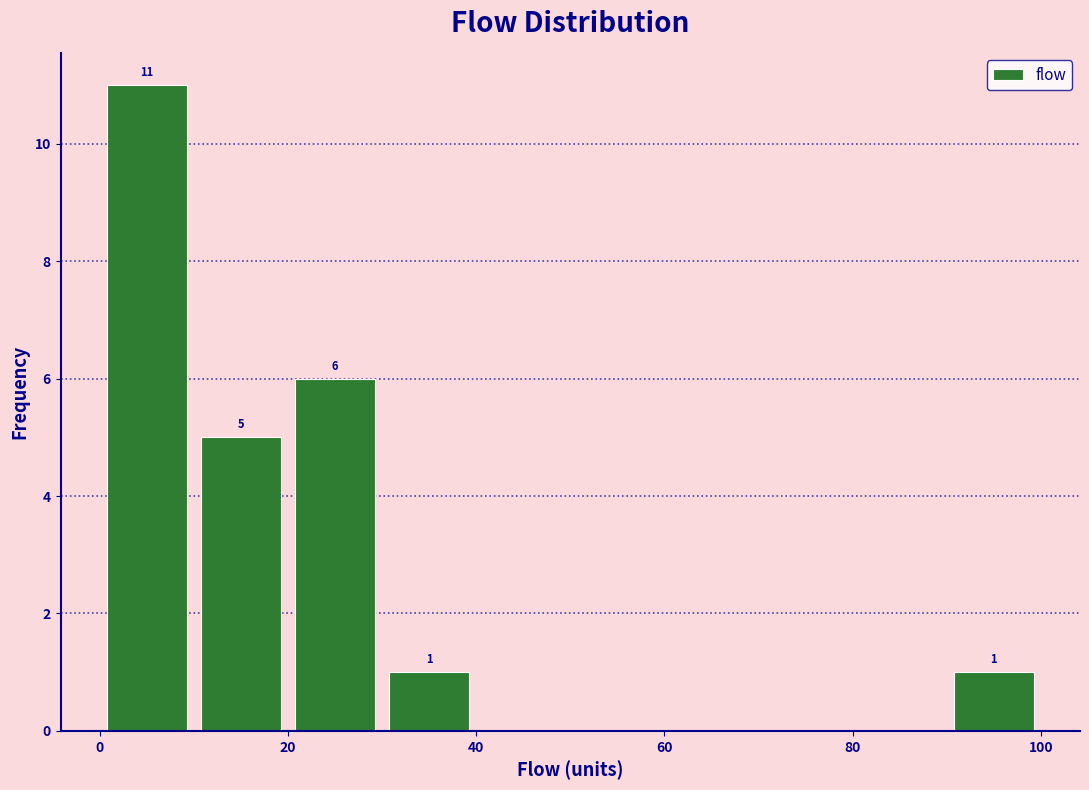

Over which range of the x-axis is the bar tallest?

0 to 10